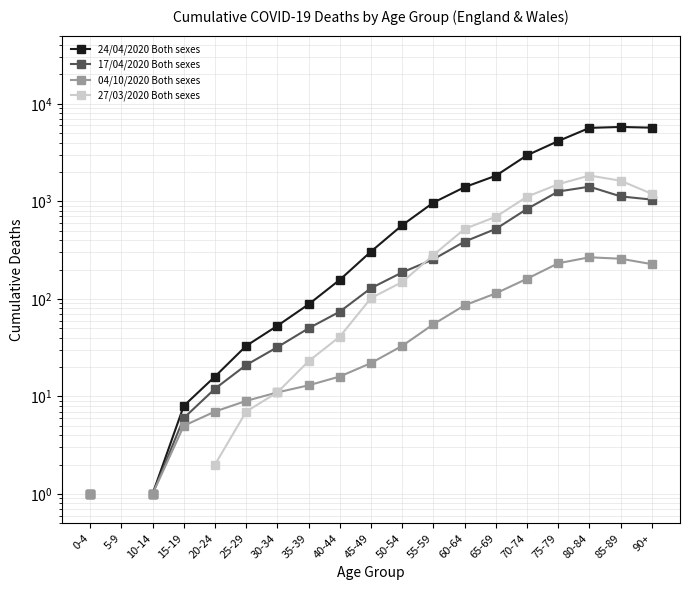

What are all the series names shown in the legend?

24/04/2020 Both sexes, 17/04/2020 Both sexes, 04/10/2020 Both sexes, 27/03/2020 Both sexes